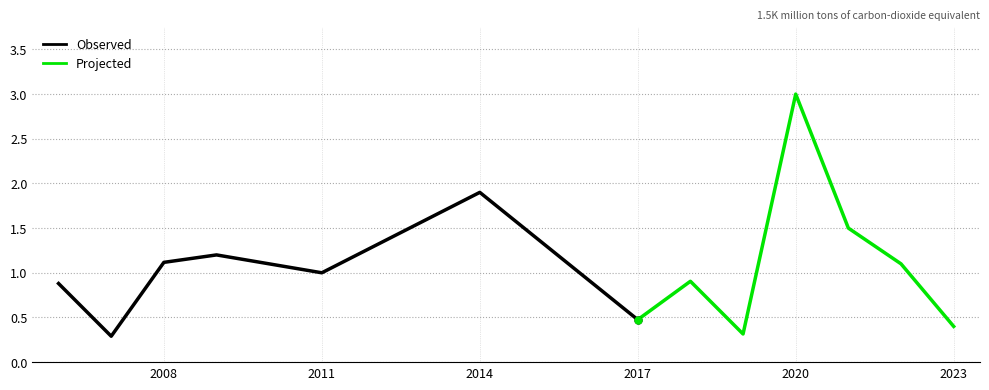

How many lines are shown in the chart?

2